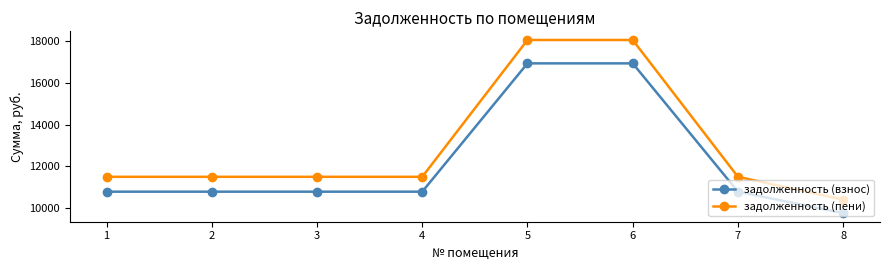

Reading left to right, transcribe all the data shown in this chart.

задолженность (взнос): 1=10785.6	2=10785.6	3=10785.6	4=10785.6	5=16948.8	6=16948.8	7=10785.6	8=9758.4
задолженность (пени): 1=11500.0	2=11500.0	3=11500.0	4=11500.0	5=18071.5	6=18071.5	7=11500.0	8=10404.8